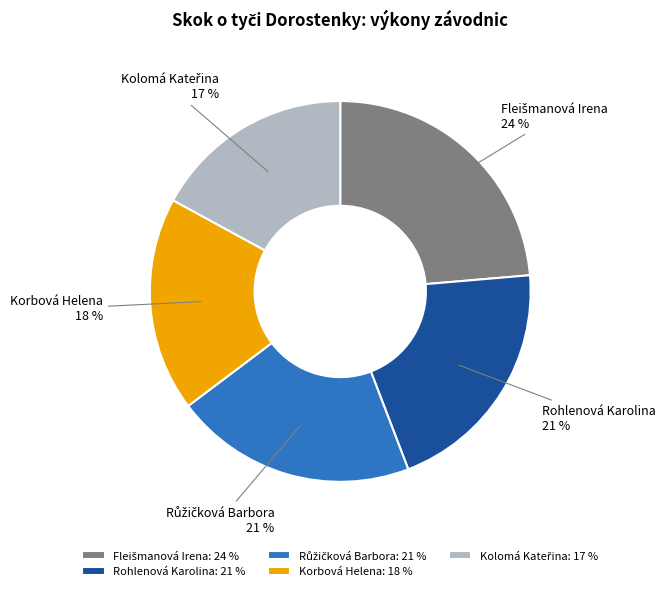

Is there a majority slice in this chart?

No